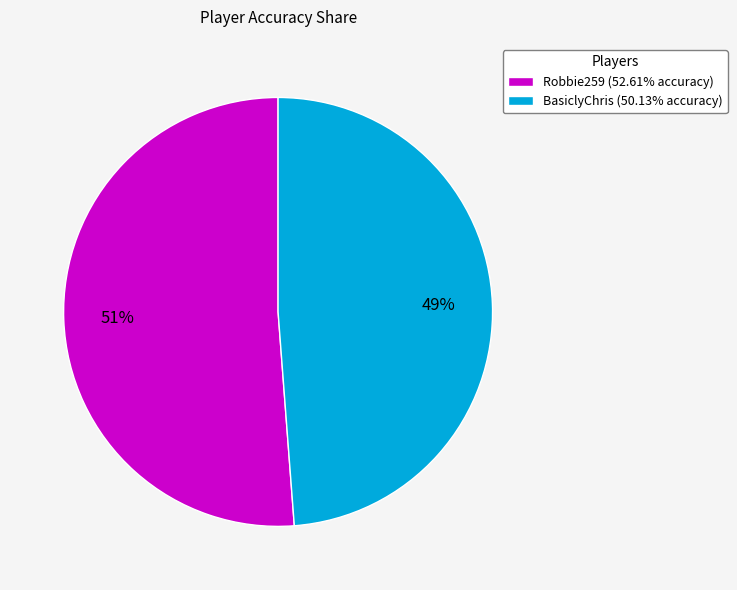

Which slice represents more than half of the pie?

Robbie259